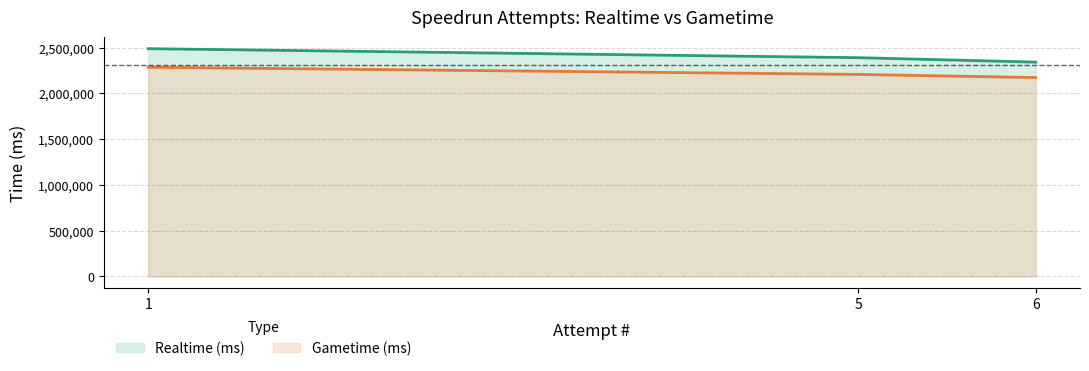

What is the minimum value shown in the chart?

2172940